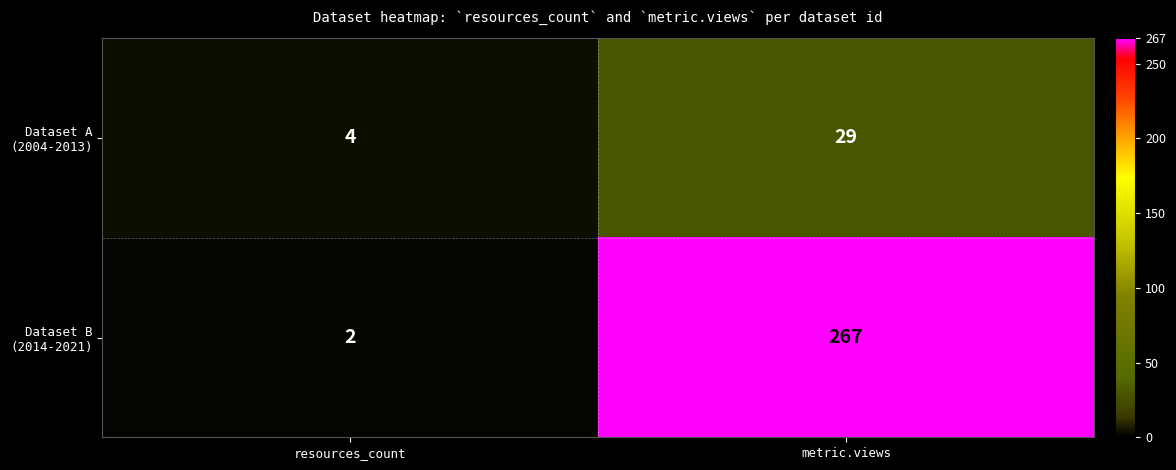

Which category has the lowest value across all series?

resources_count